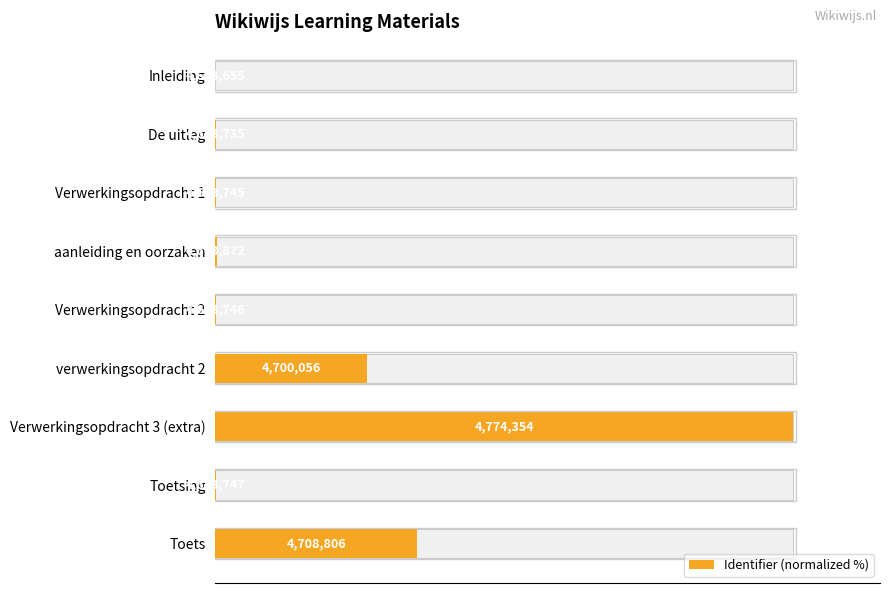

Reading left to right, extract all data points from this chart.

0.0	0.1	0.1	0.2	0.1	26.2	100.0	0.1	34.9